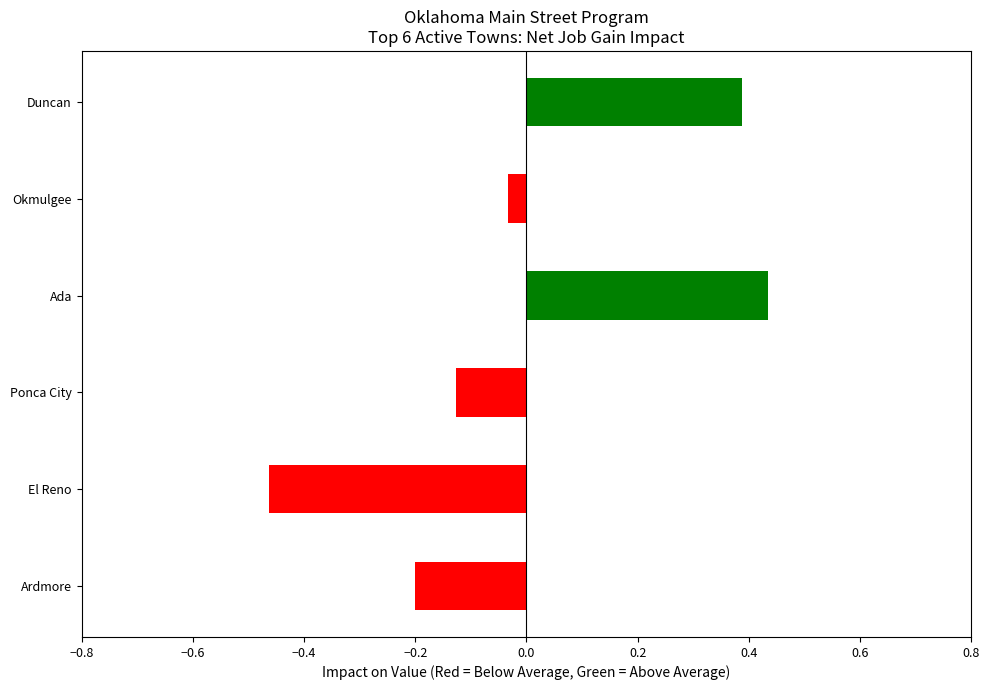

Are the bars horizontal?

Yes